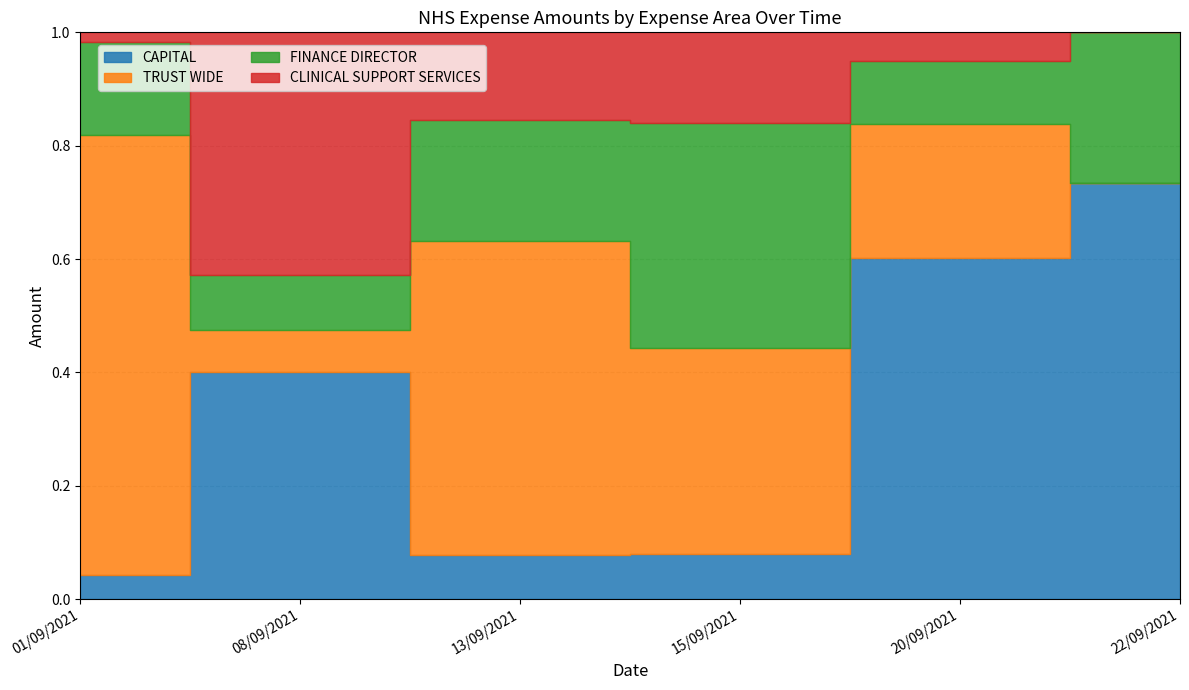

How many interior local valleys does the CAPITAL series have?

1